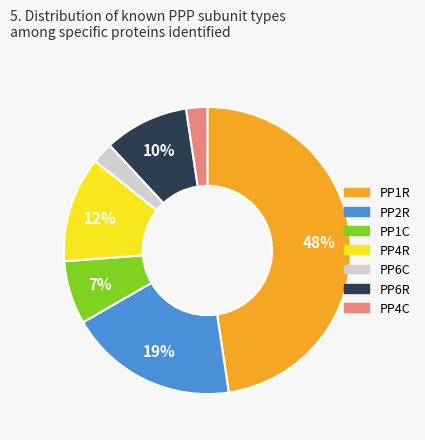

True or false: PP4R accounts for 12% of the total.

True